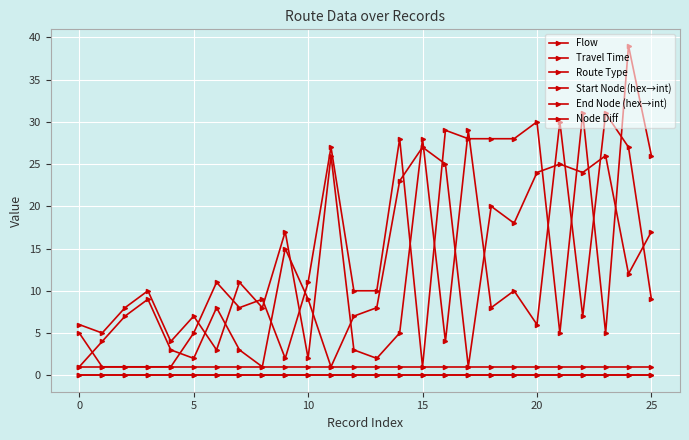

Does the chart display data point markers on the line(s)?

Yes